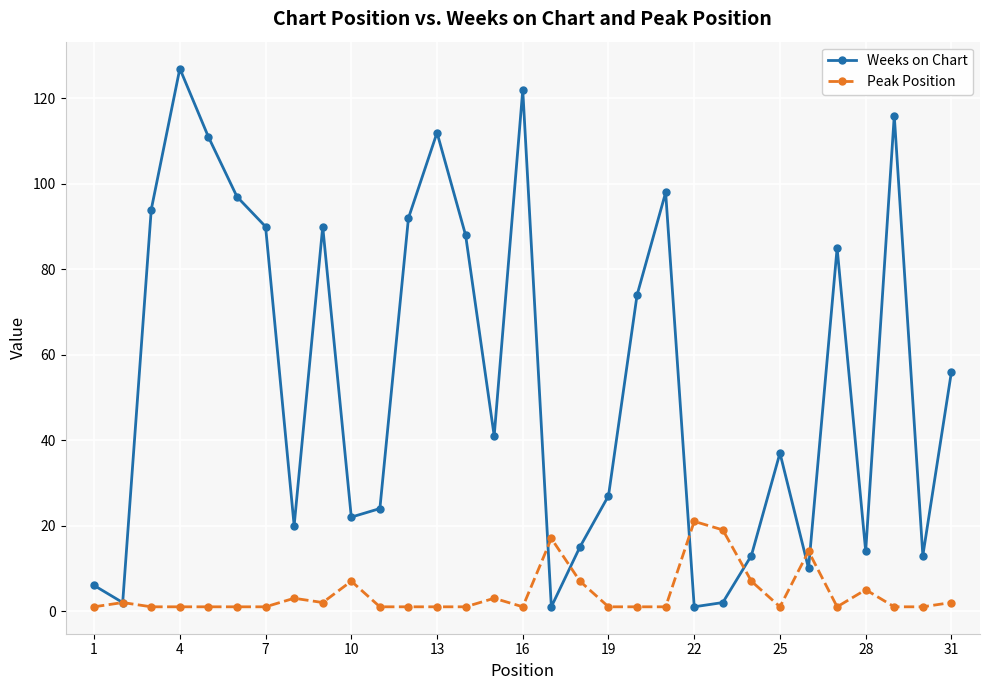

Reading right to left, list all the values displayed in this chart.

Weeks on Chart: 56	13	116	14	85	10	37	13	2	1	98	74	27	15	1	122	41	88	112	92	24	22	90	20	90	97	111	127	94	2	6
Peak Position: 2	1	1	5	1	14	1	7	19	21	1	1	1	7	17	1	3	1	1	1	1	7	2	3	1	1	1	1	1	2	1